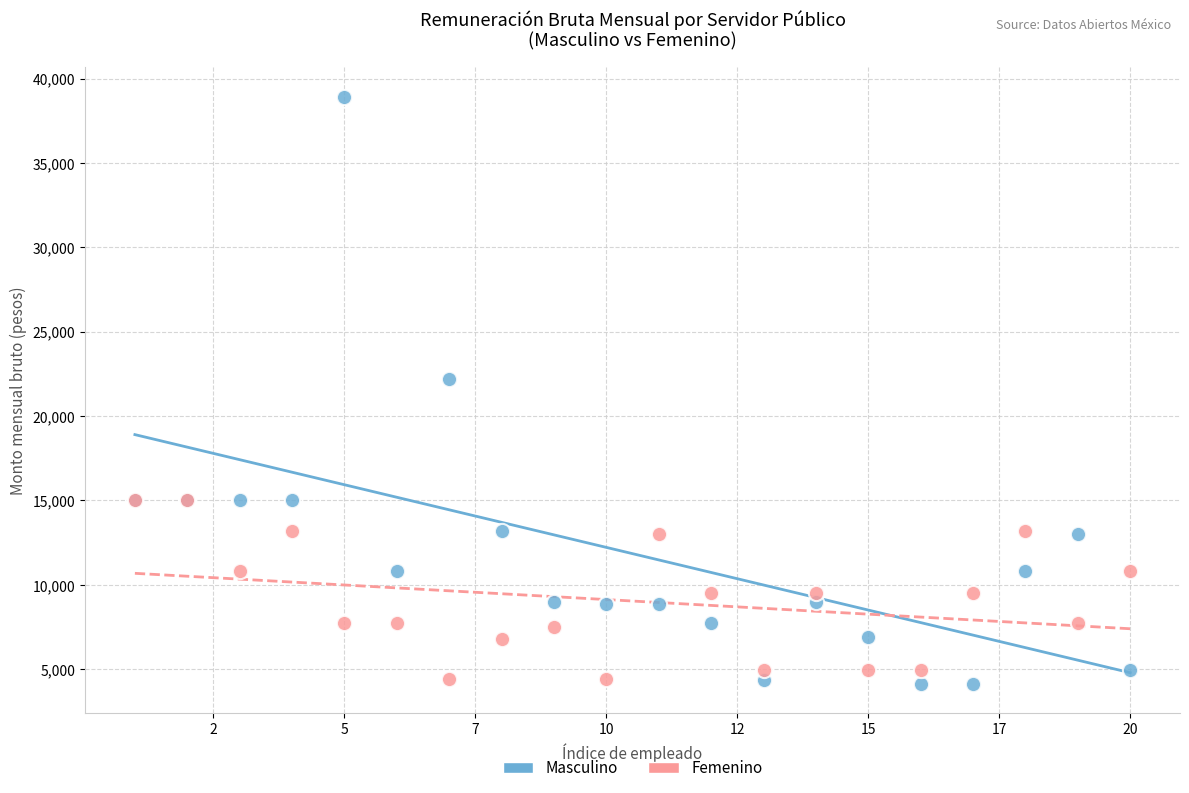

In the Masculino series, what Y value is closest to 21534?

22220